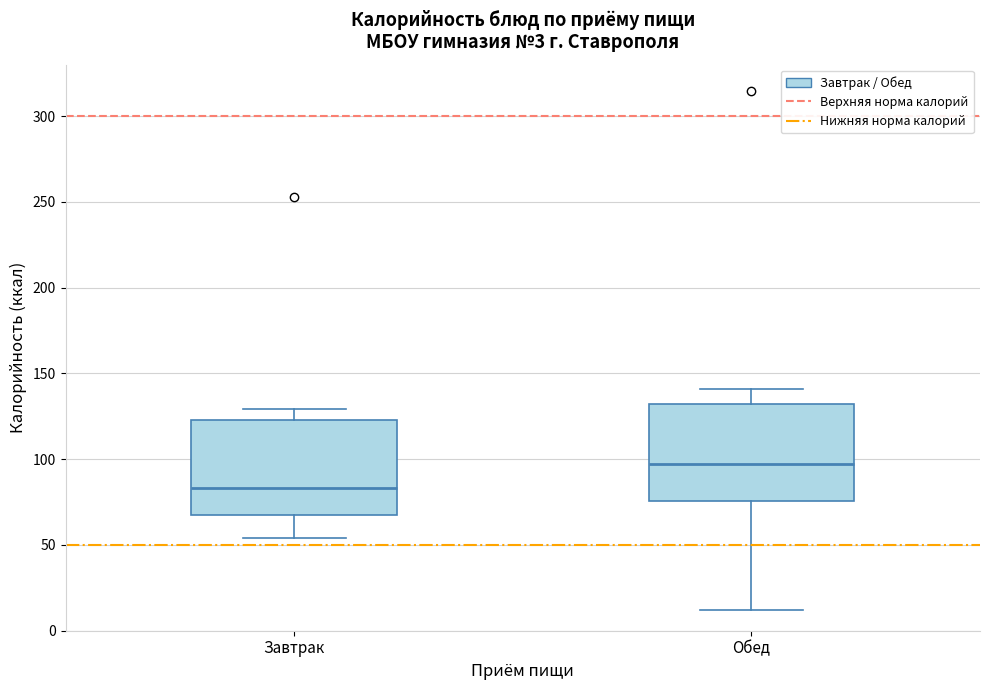

Which box's median line is the lowest?

Завтрак